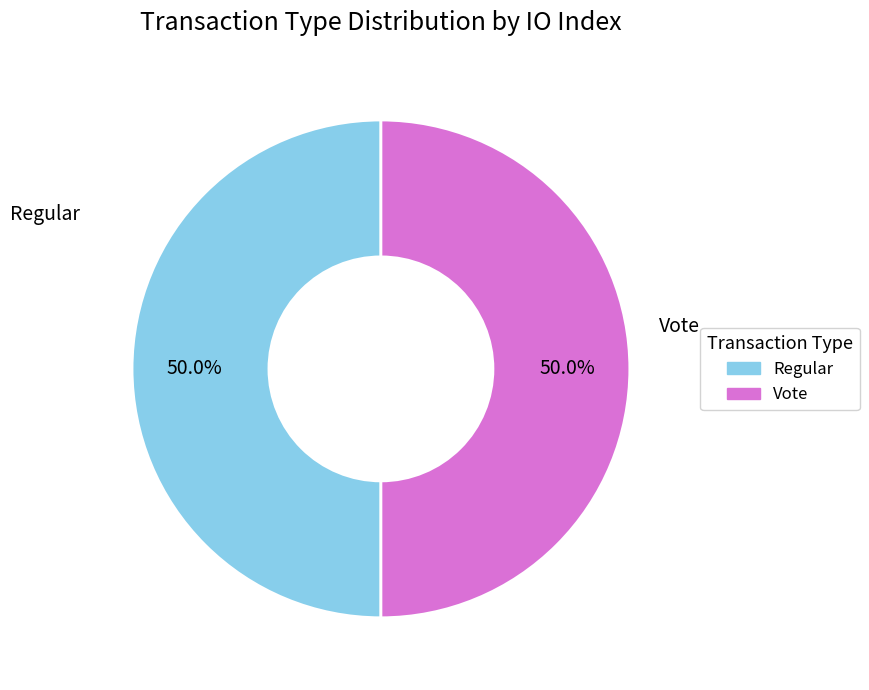

What percentage is the Vote slice, to the nearest percent?

50%